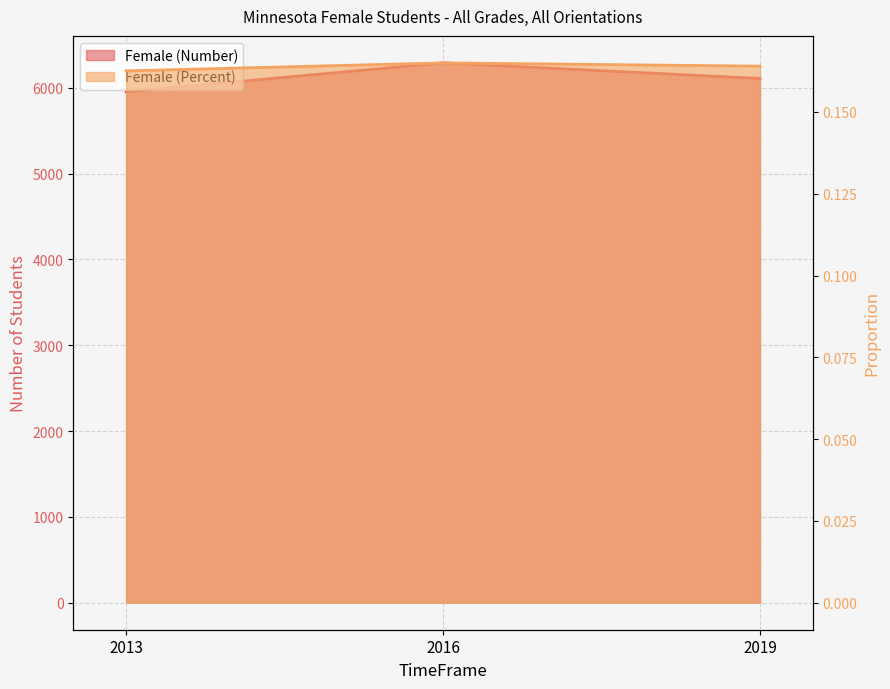

What is the value of the Female (Number) point at the 1st from the left?

5953.0